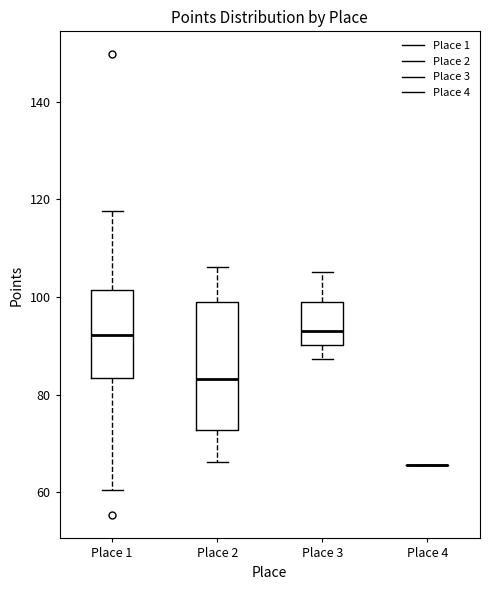

Comparing the boxes themselves (not the whiskers), which one is the tallest?

Place 2